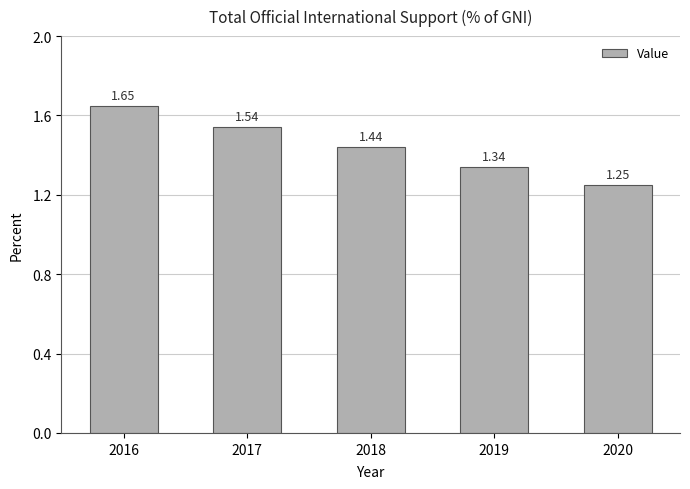

How many bars are there in total?

5